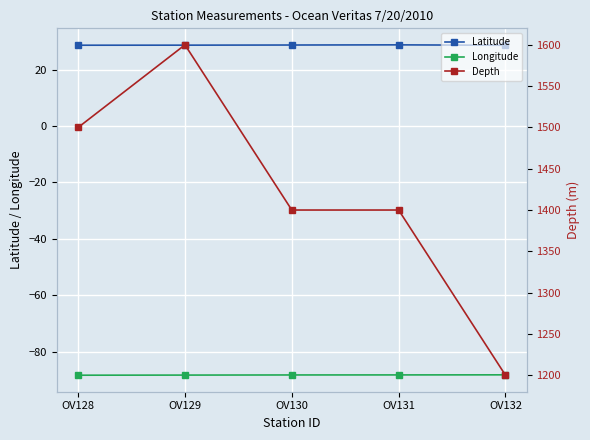

Reading left to right, list all the values displayed in this chart.

Latitude: 28.6	28.6	28.7	28.7	28.6
Longitude: -88.3	-88.3	-88.2	-88.2	-88.2
Depth: 1500.0	1600.0	1400.0	1400.0	1200.0